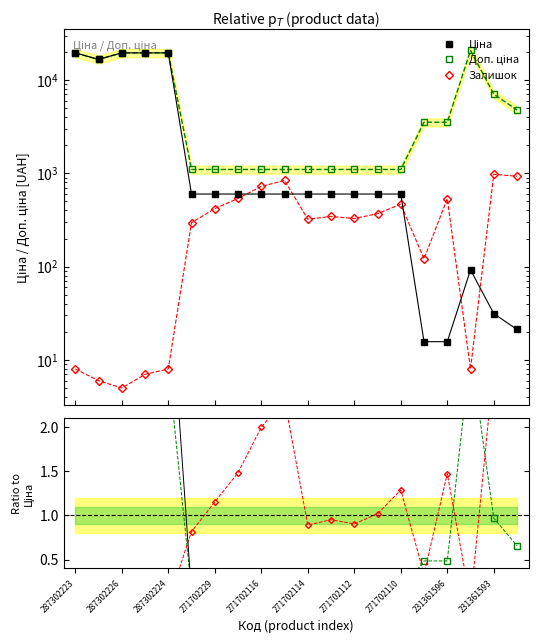

Is the value of Ціна at 13 greater than the value of Доп. ціна ratio at 17?

Yes